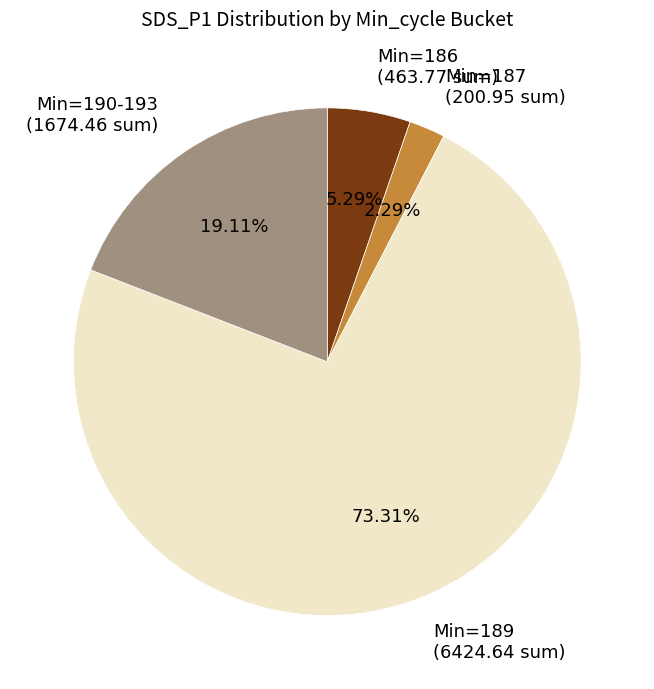

Is the sum of Min=190-193 (1674.46 sum) and Min=189 (6424.64 sum) greater than half?

Yes